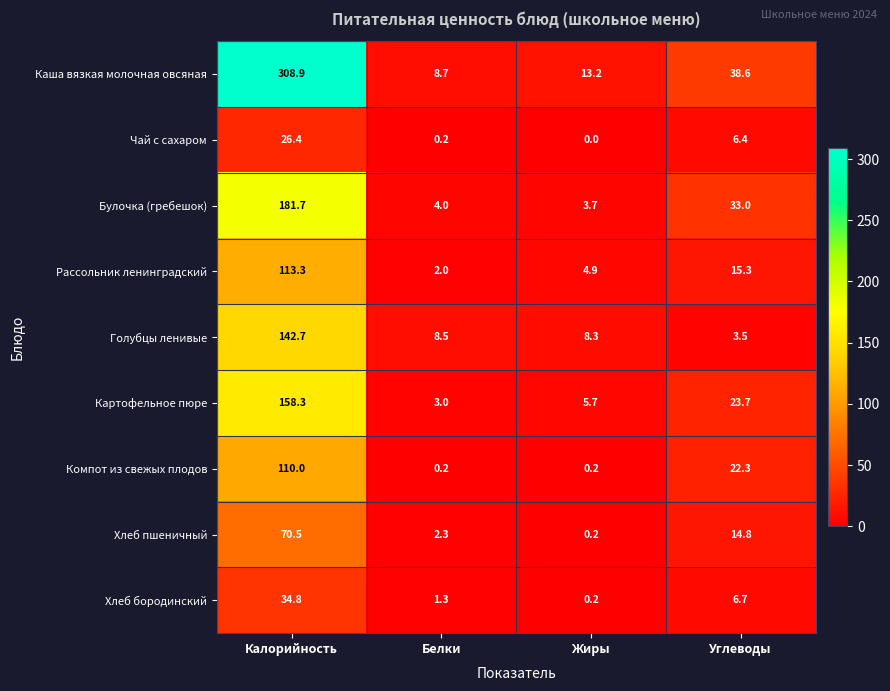

What is the total value across all series at Белки?

30.2